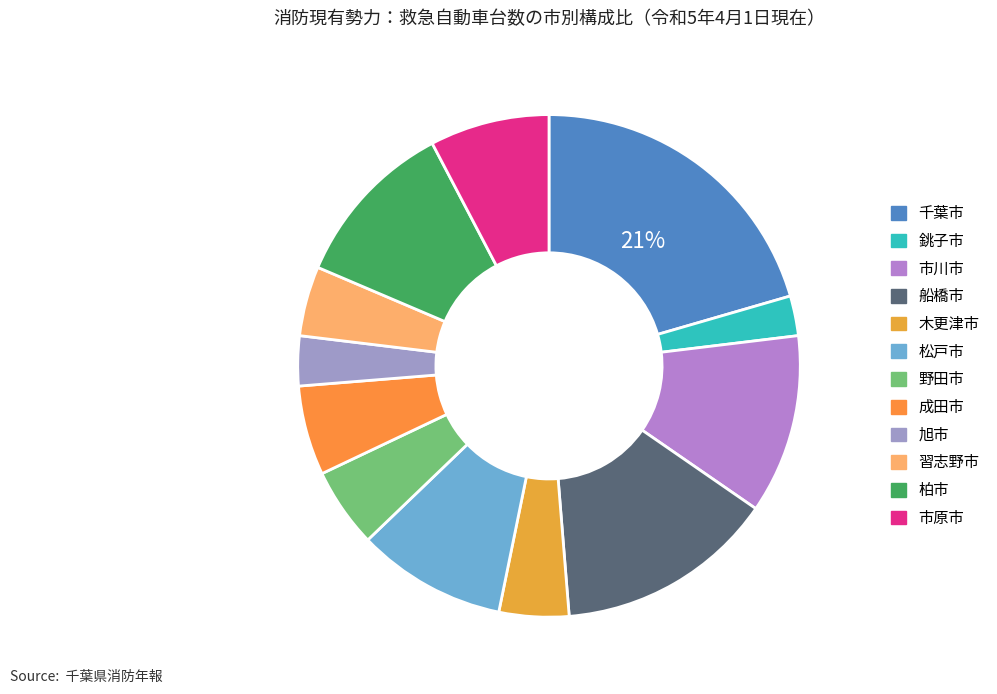

How many slices are in this pie chart?

12